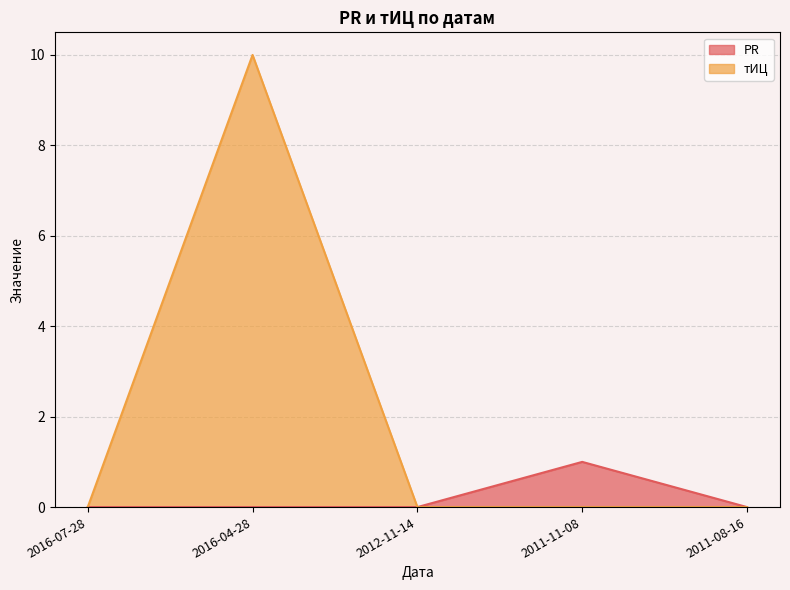

At which category does тИЦ reach its first local peak?

2016-04-28